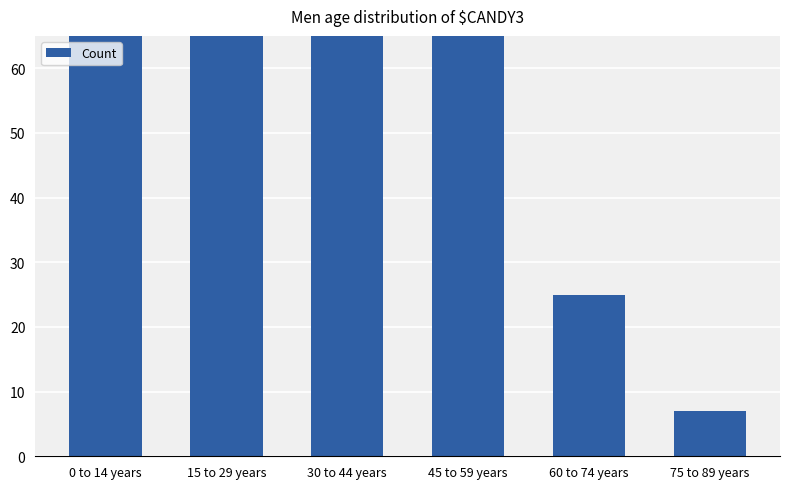

Count the number of values greater than 1208.

2